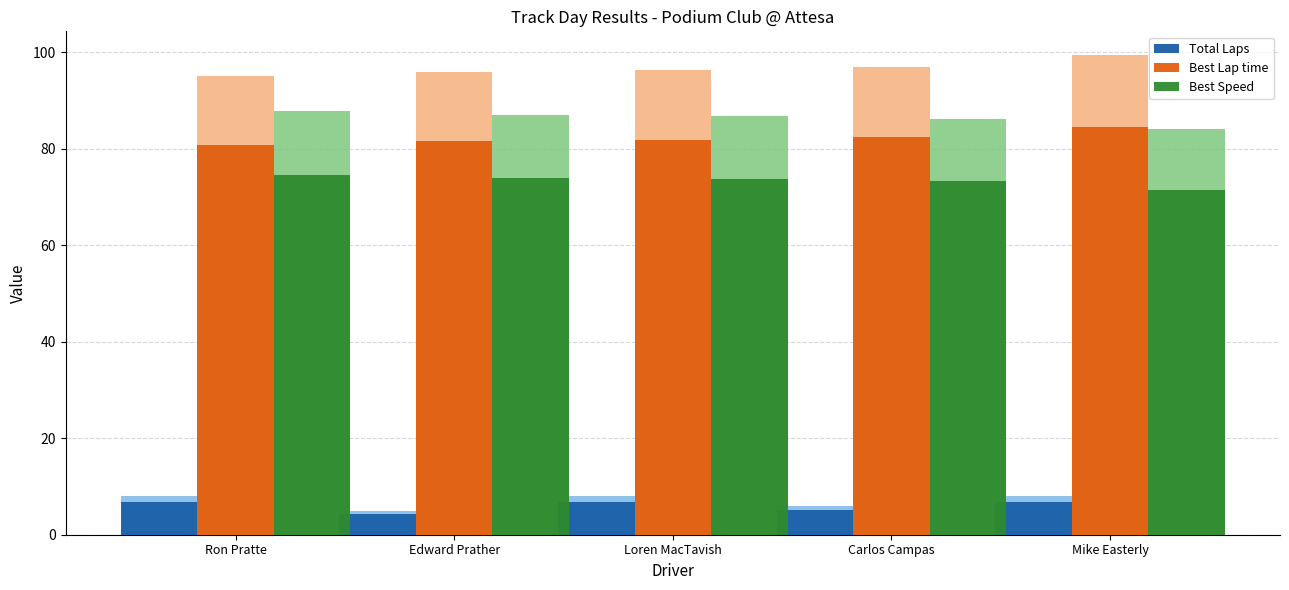

What is the sum of the Best Lap time values at Loren MacTavish and Mike Easterly?

166.3